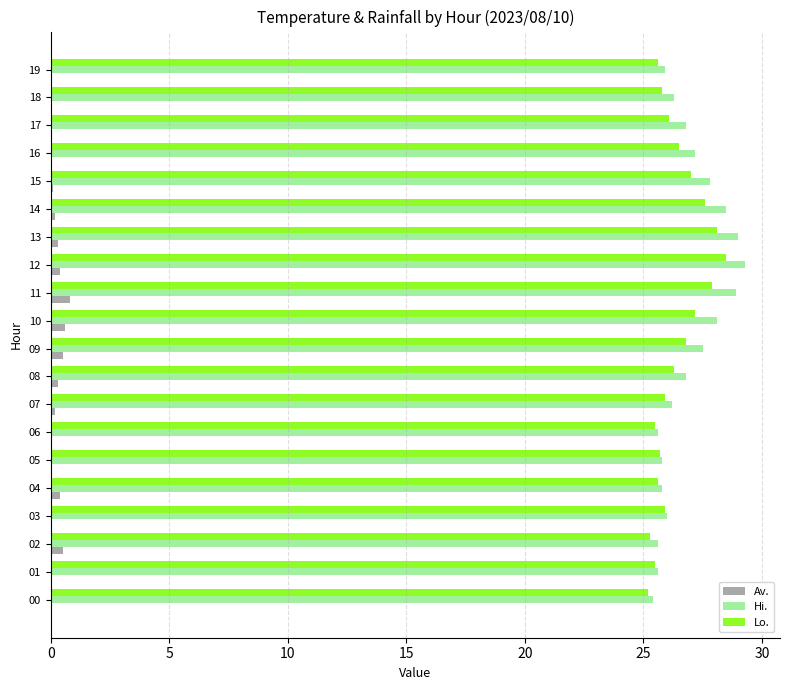

What is the greatest value displayed?

29.3